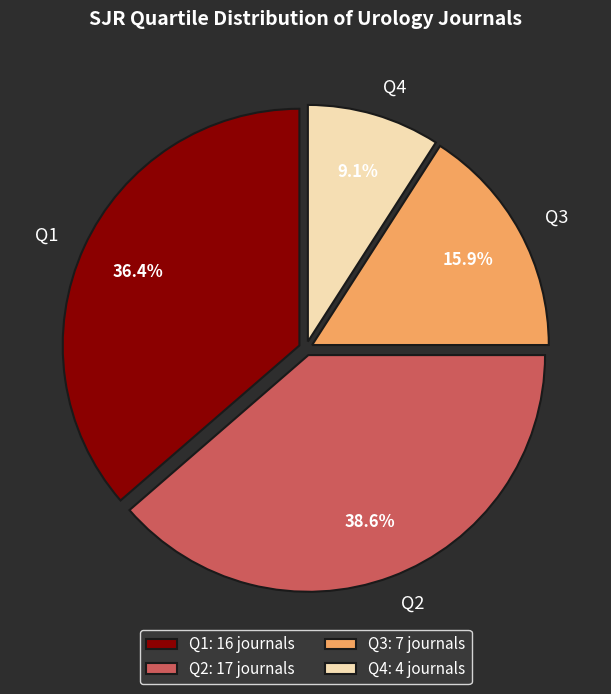

How much of the chart is everything except Q1?

63.6%